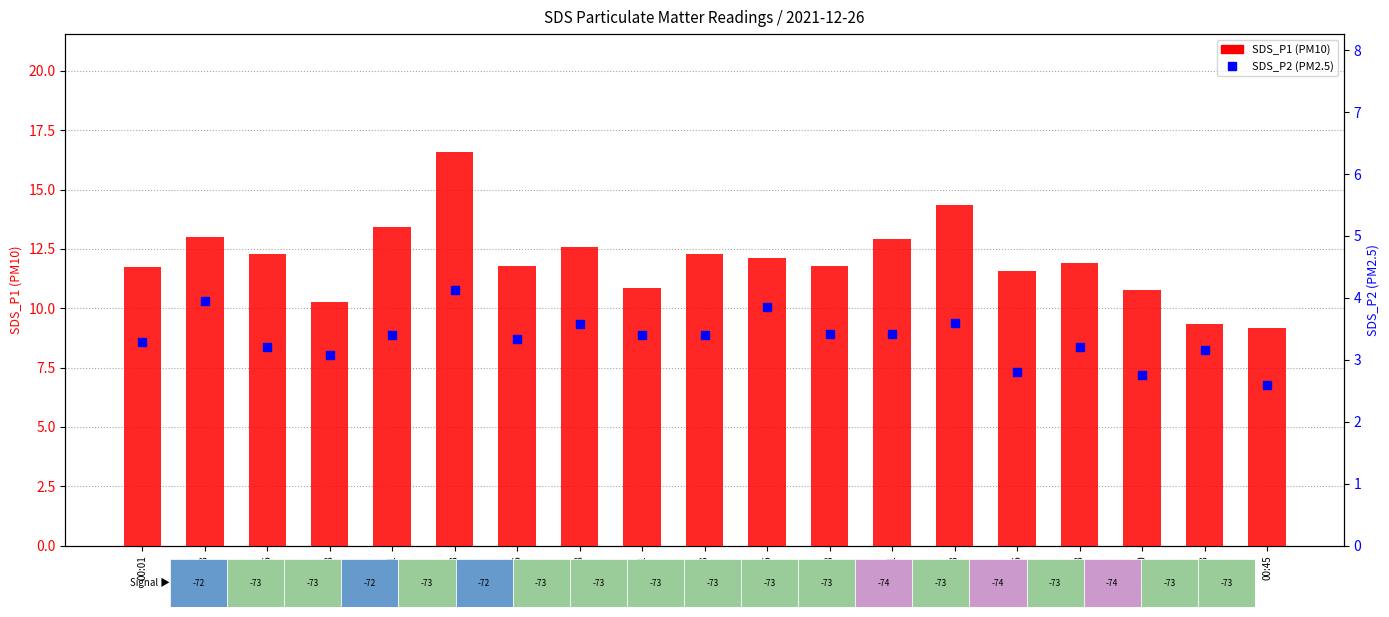

What is the total value across all series at 00:38?

15.1